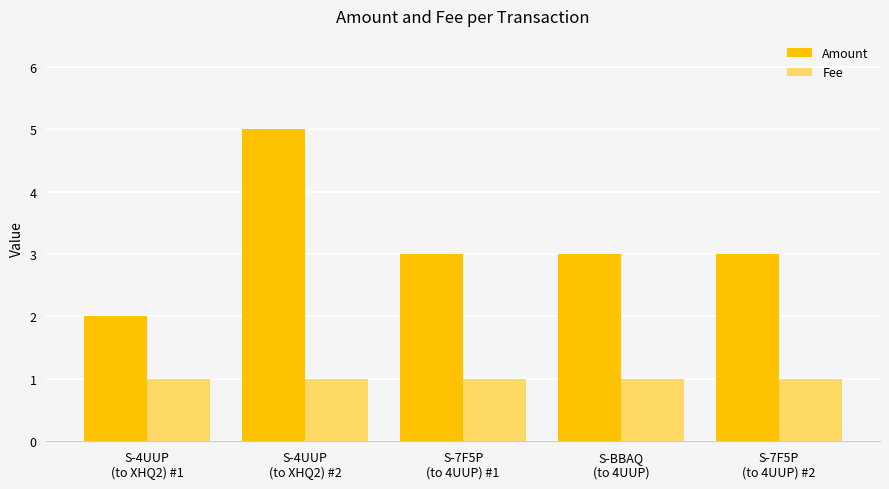

List the series in order of their peak value, lowest first.

Fee, Amount